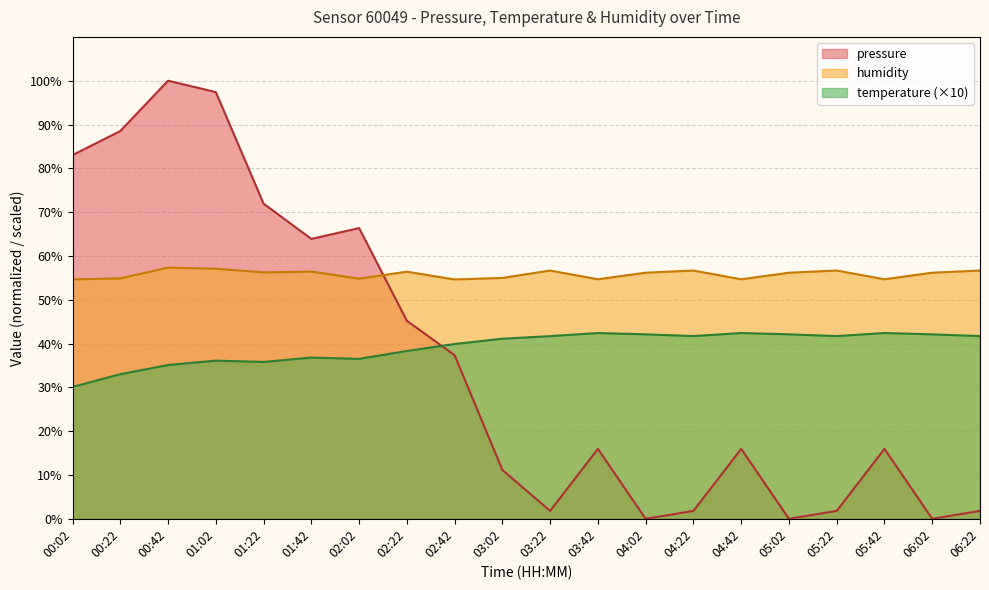

What is the difference between the second highest and minimum values in the temperature series?

12.3